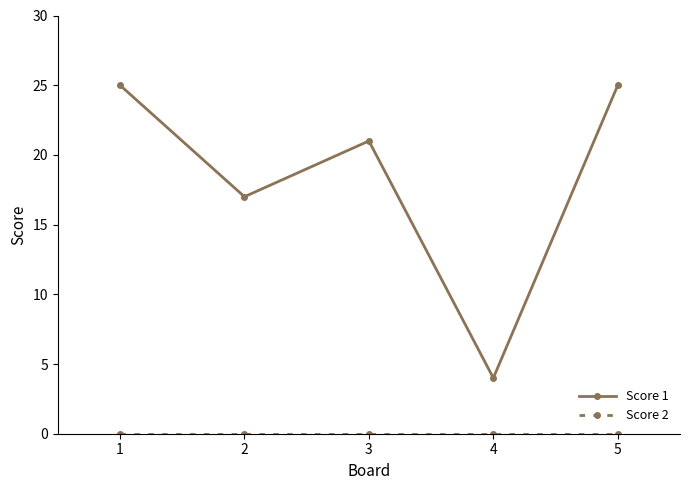

Which series changed the most between 2 and 3?

Score 1